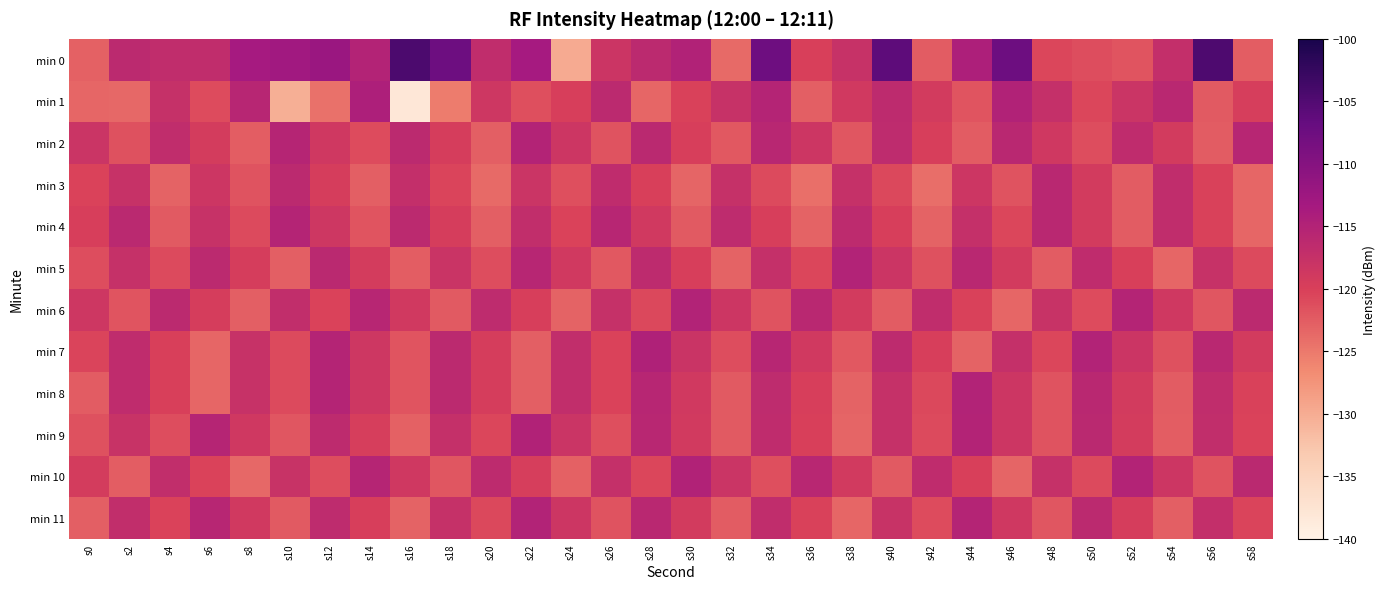

Which has a higher value, s20 or s44?

s44